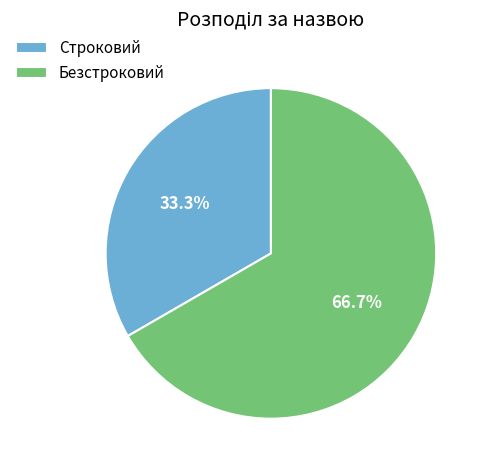

Count the number of slices in the pie.

2